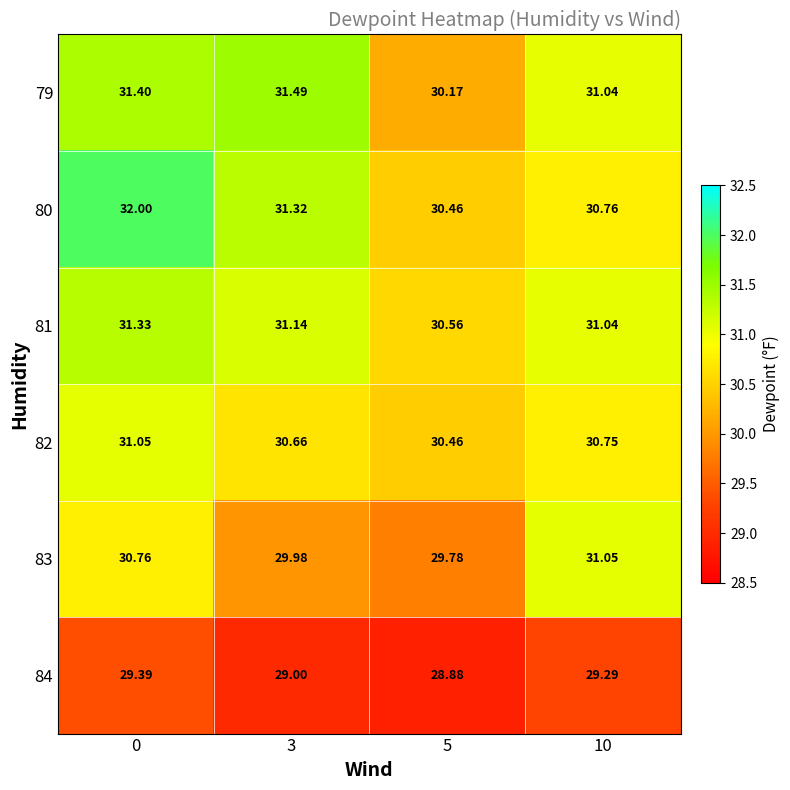

Is the value of 83 at 5 greater than the value of 80 at 5?

No